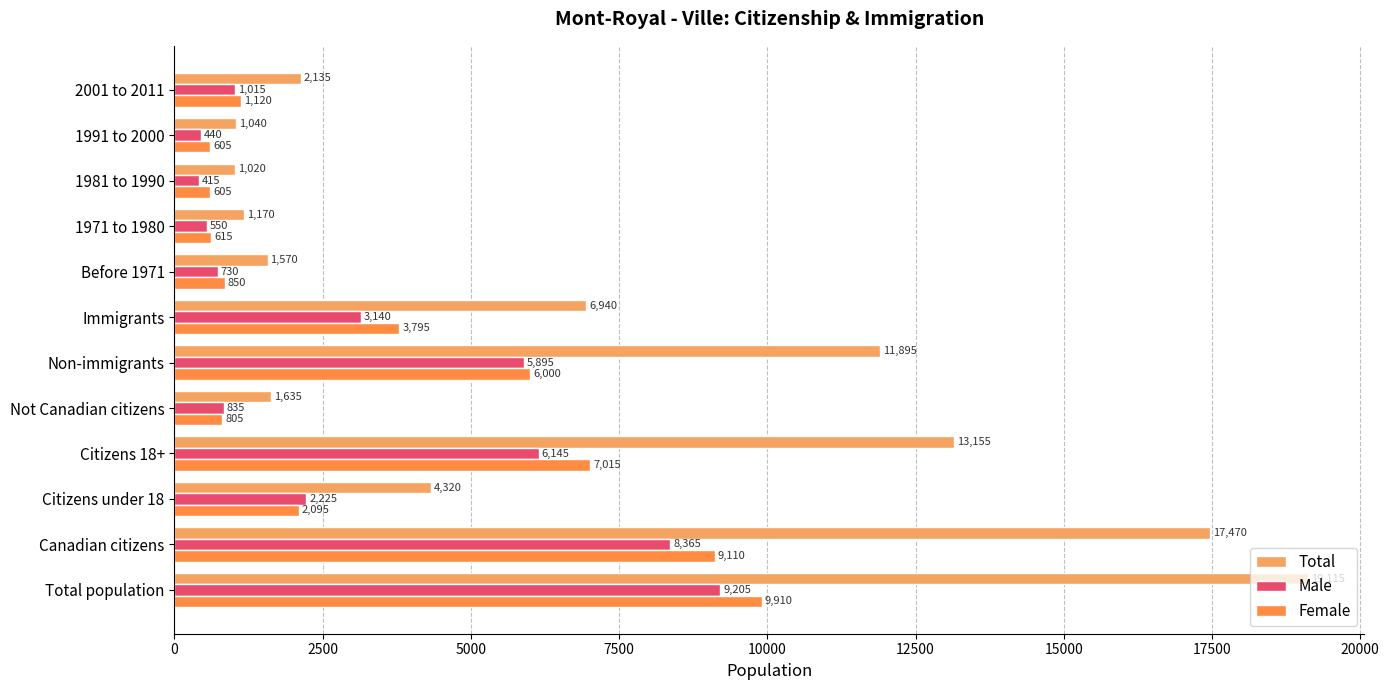

What is the average value of the Male series?

3247